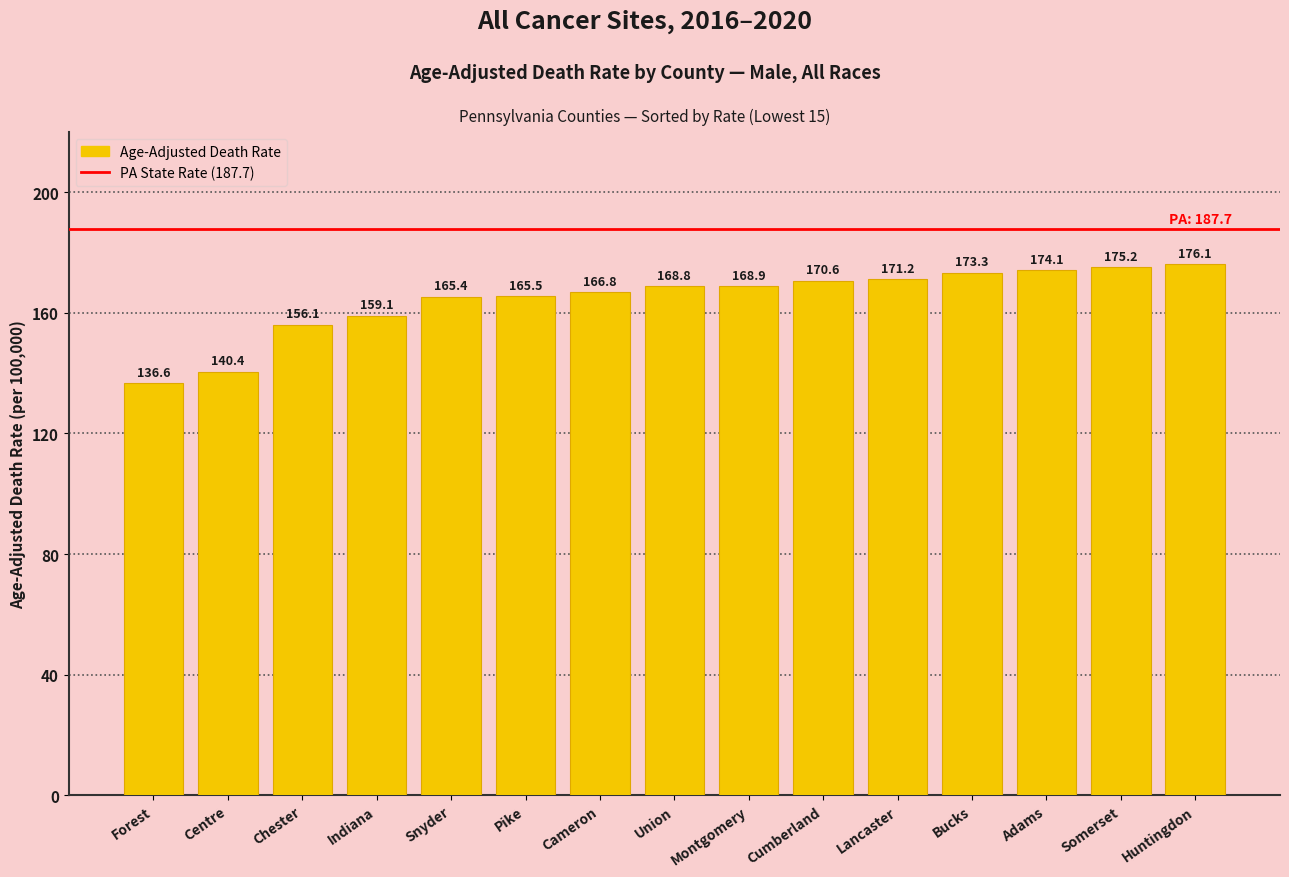

Rank the categories by value from lowest to highest.

Forest, Centre, Chester, Indiana, Snyder, Pike, Cameron, Union, Montgomery, Cumberland, Lancaster, Bucks, Adams, Somerset, Huntingdon